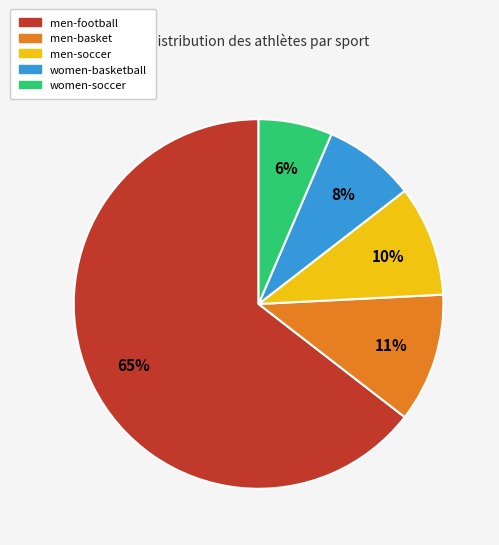

What percentage is the women-basketball slice, to the nearest percent?

8%